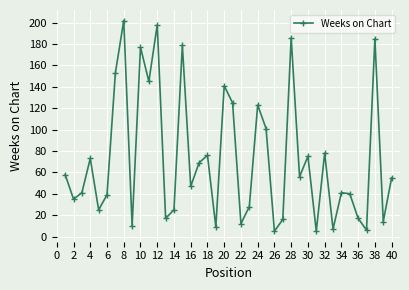

How many points are higher than both their immediate neighbors (excluding endpoints)?

13